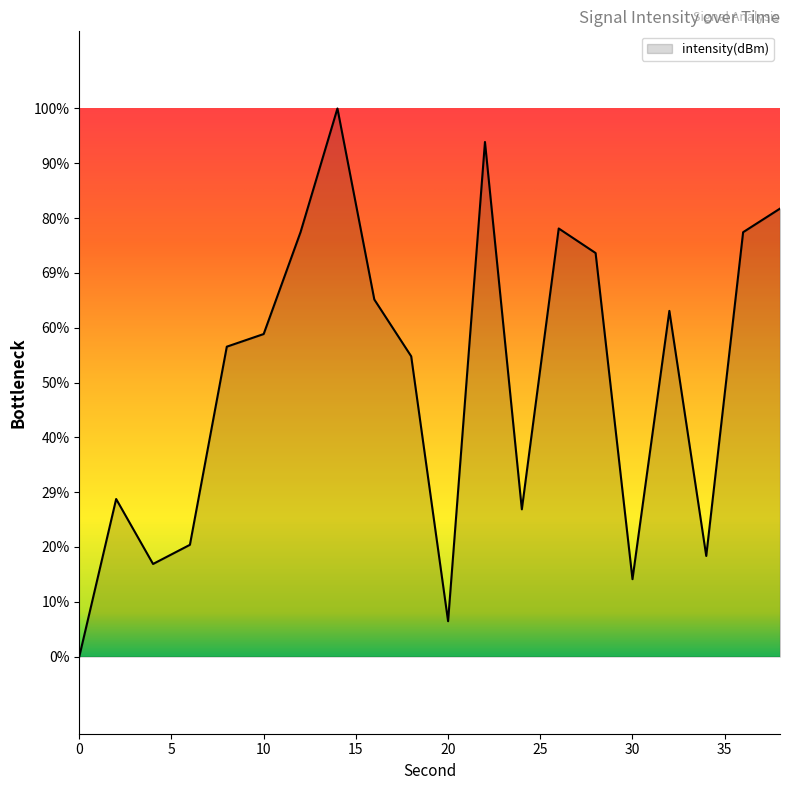

Does the chart have visible grid lines?

No